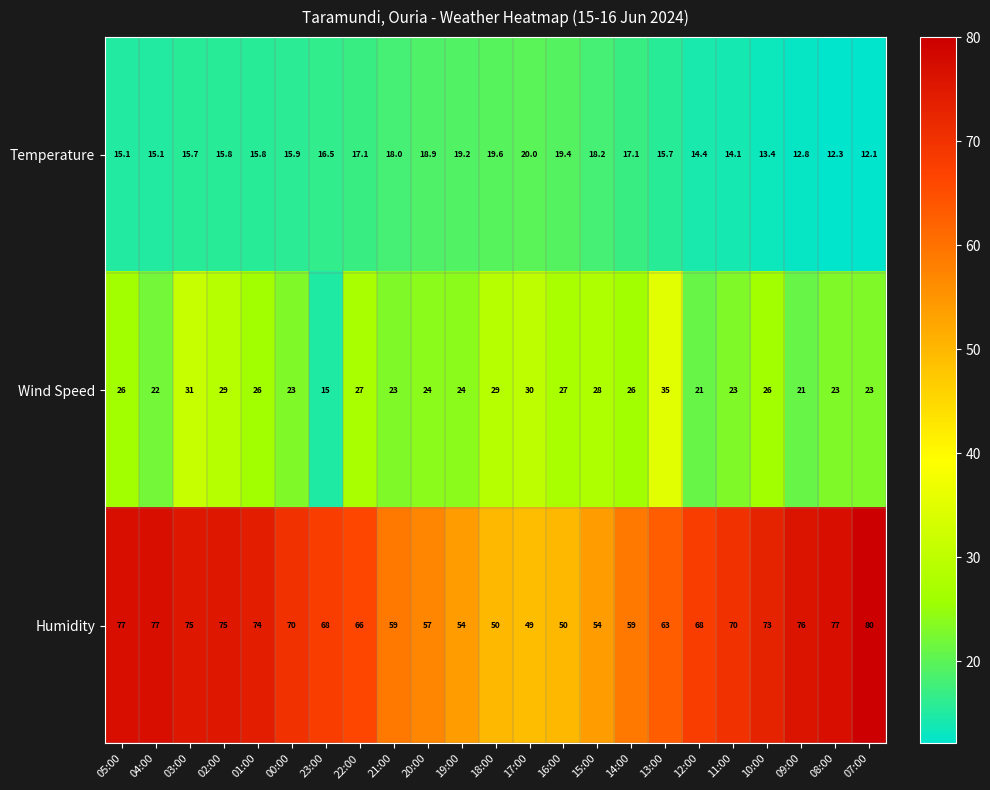

What is the maximum value for Humidity?

80.0